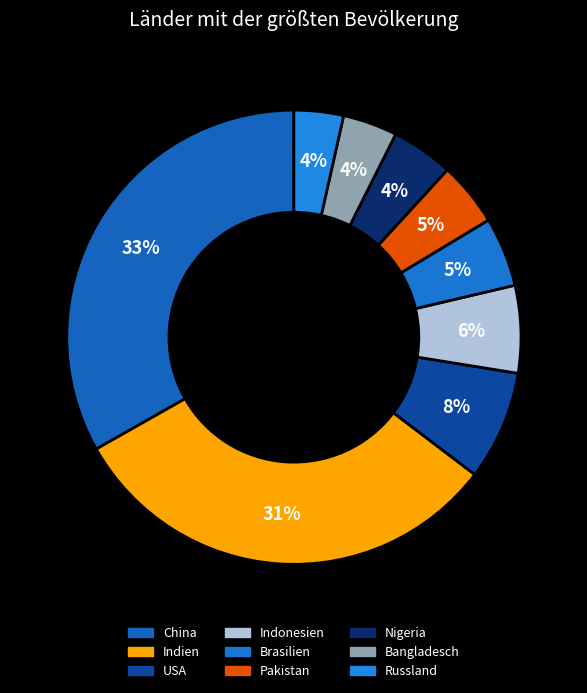

Is Indonesien the majority of the pie?

No